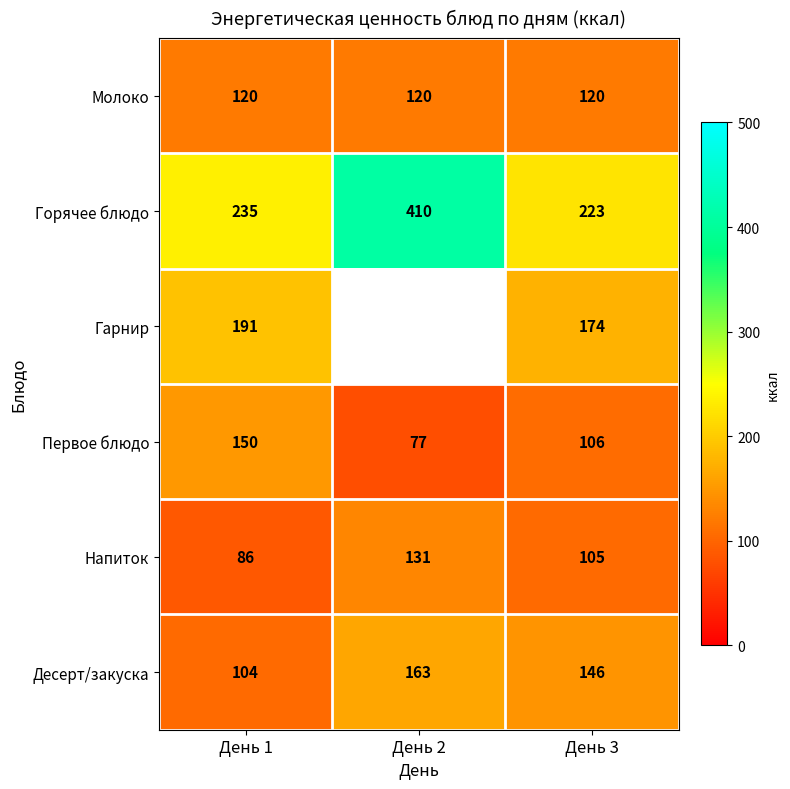

Rank the categories by Напиток value from lowest to highest.

День 1, День 3, День 2